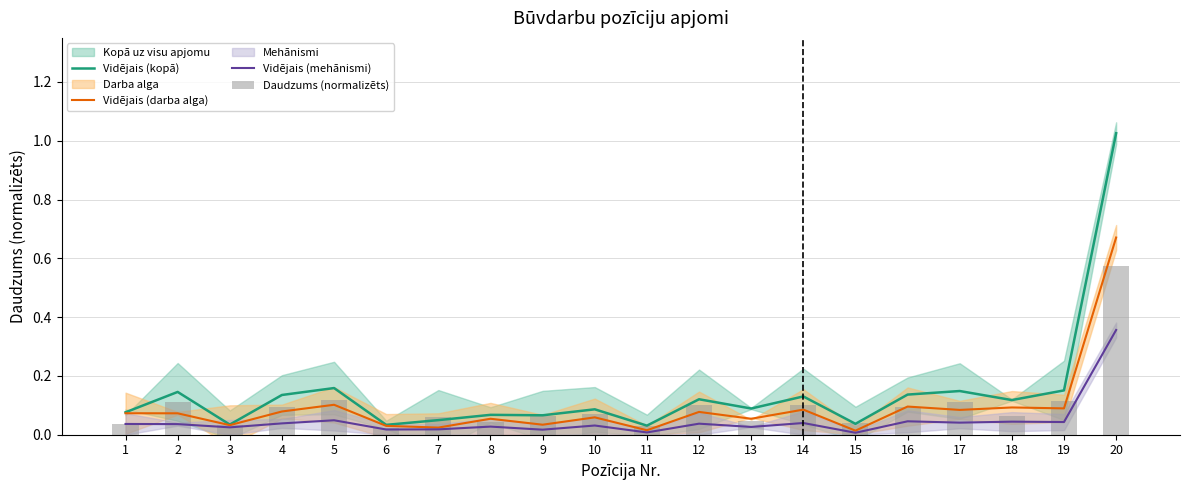

Which category has the highest value in the Daudzums (normalizēts) series?

20